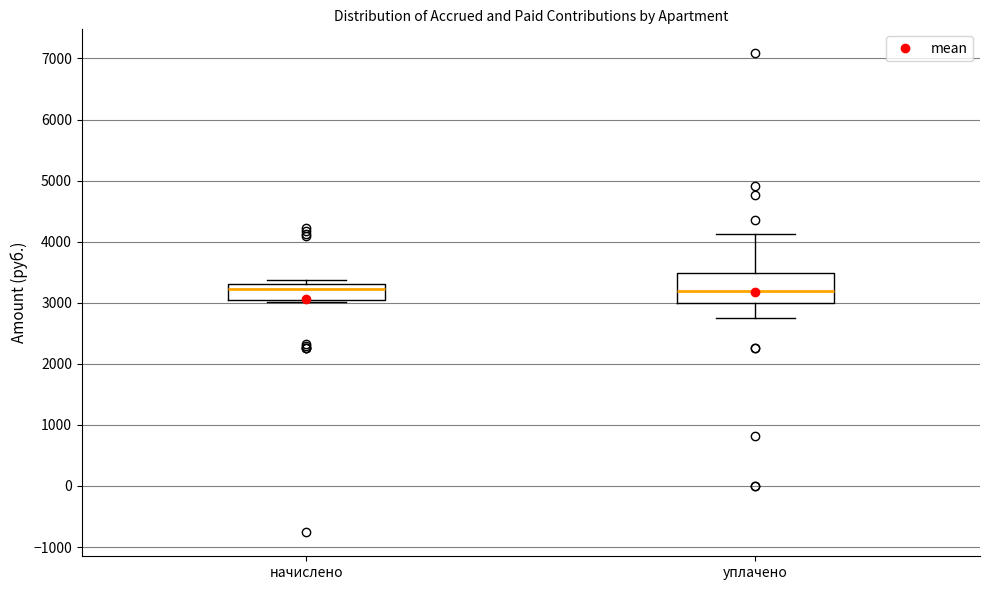

Reading left to right, read every box against the y-axis: the position of its median line, the range the box covers, and the ends of its whiskers. The values are not printed on the chart, so give them approximately, as read against the axis.

начислено: median 3200, box 3100 to 3300, whiskers 3000 to 3400
уплачено: median 3200, box 3000 to 3500, whiskers 2800 to 4100